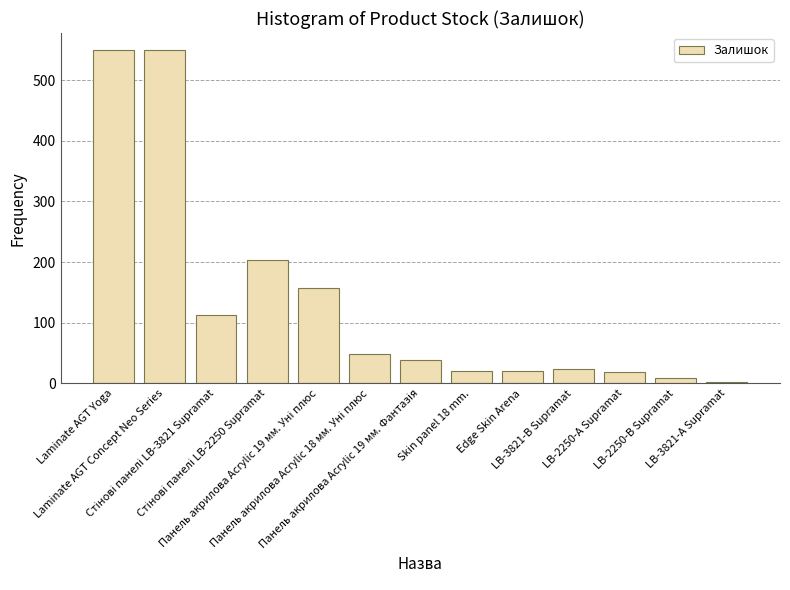

At which label does the data first exceed 38?

Laminate AGT Yoga